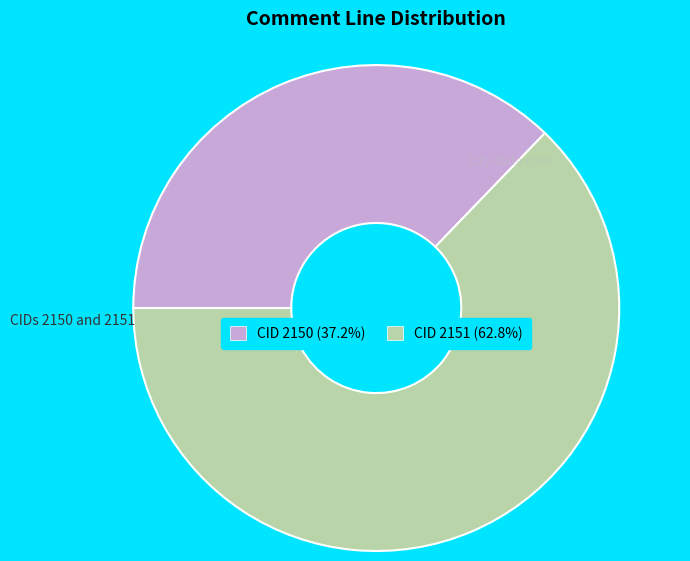

Is CID 2151 (62.8%) the majority of the pie?

Yes